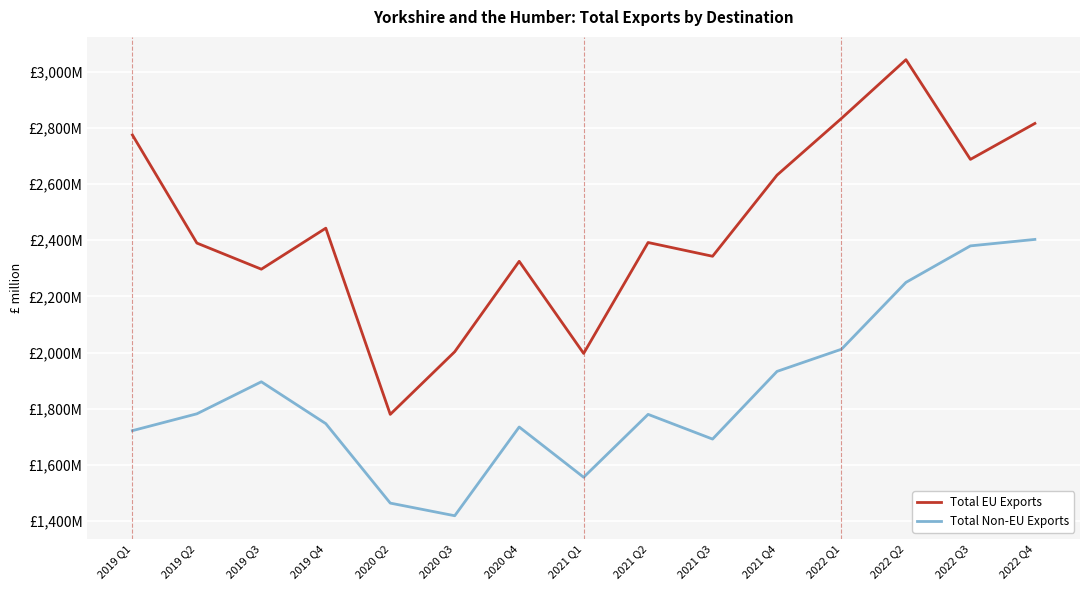

Does the chart have visible grid lines?

Yes